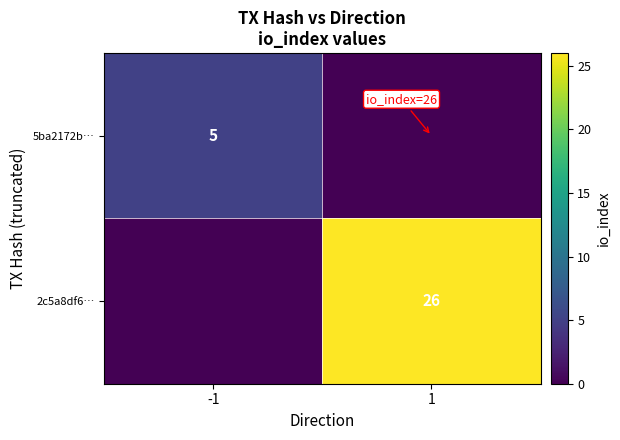

The value of 2c5a8df6… at 1 is 15. True or false?

False